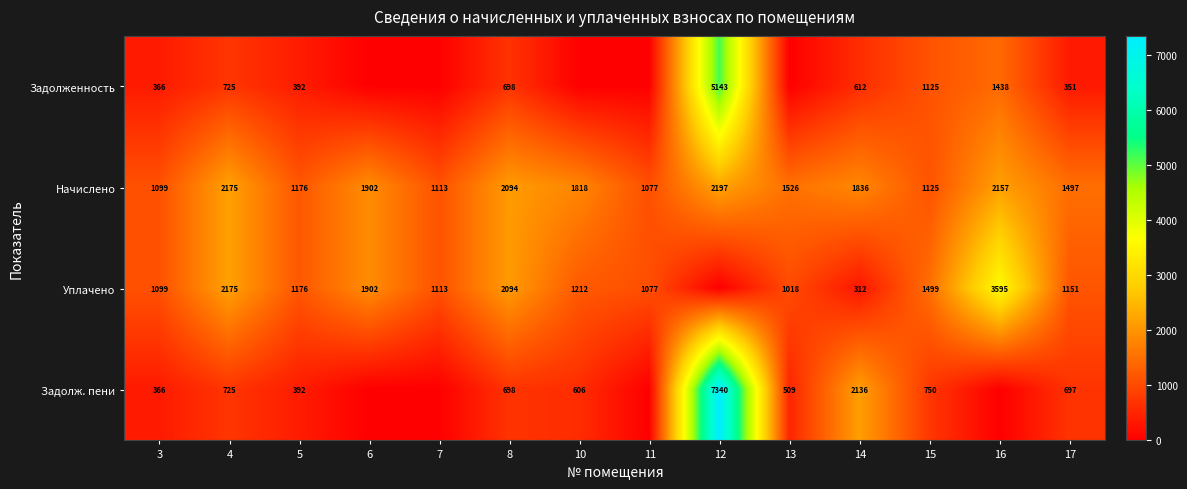

How many data points does each series have?

14